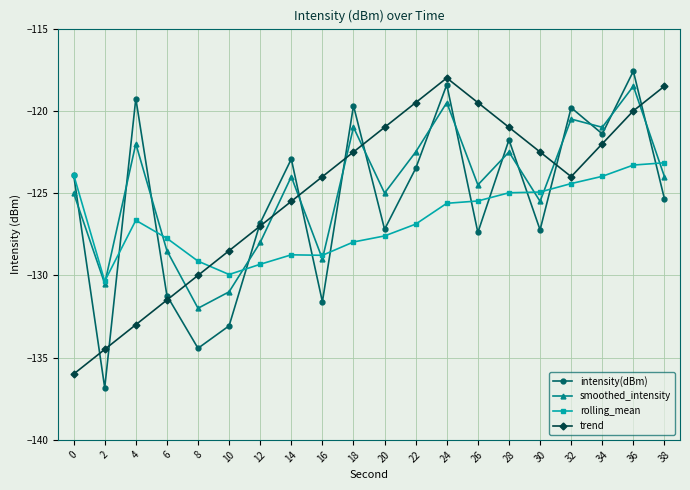

Where is the first local minimum for trend?

32